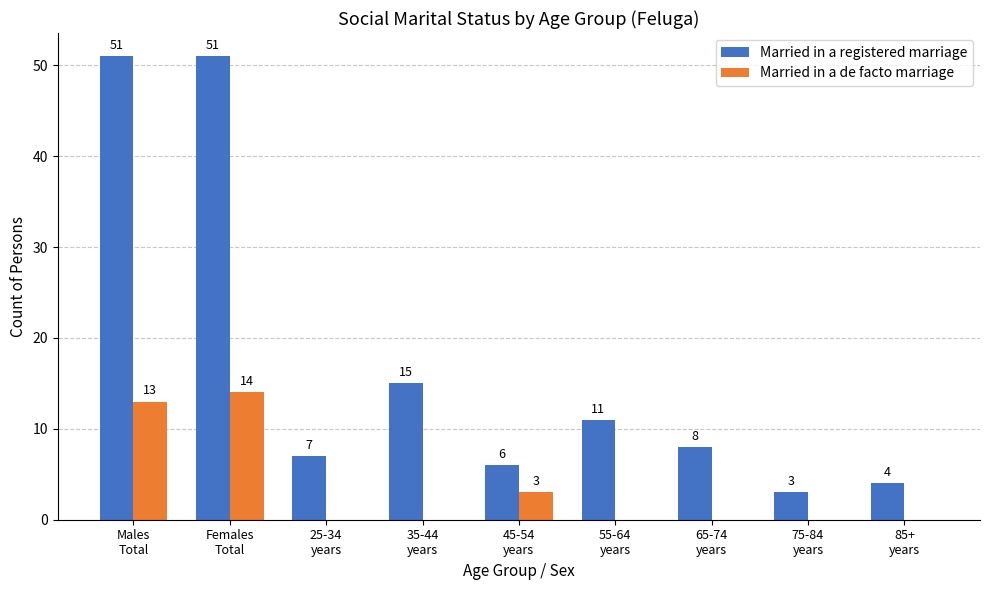

What is the sum of all Married in a de facto marriage values?

30